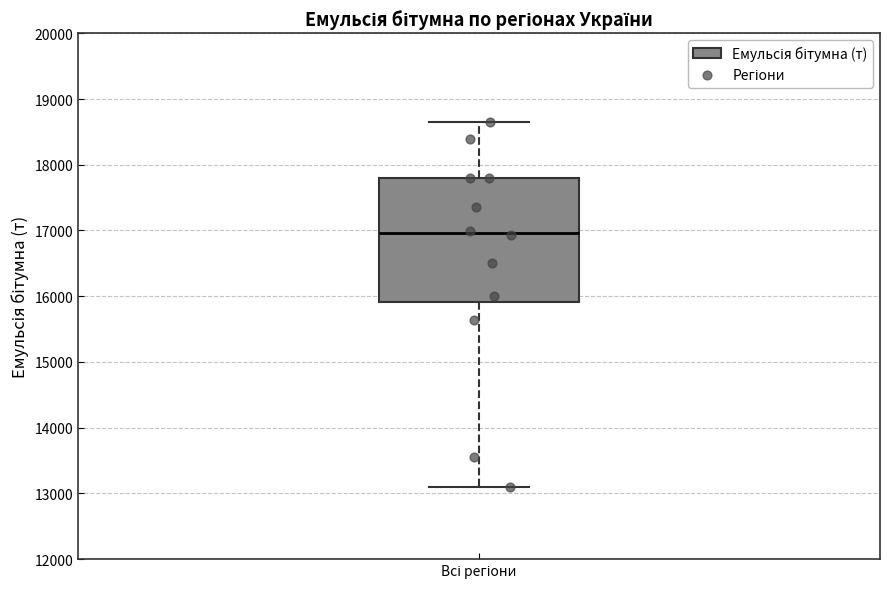

Transcribe this box plot: give where the median line is, the range the box spans, and where the two whiskers end, as read against the y-axis. The values are not printed on the chart, so give them approximately, as read against the axis.

median 17000, box 15900 to 17800, whiskers 13100 to 18700